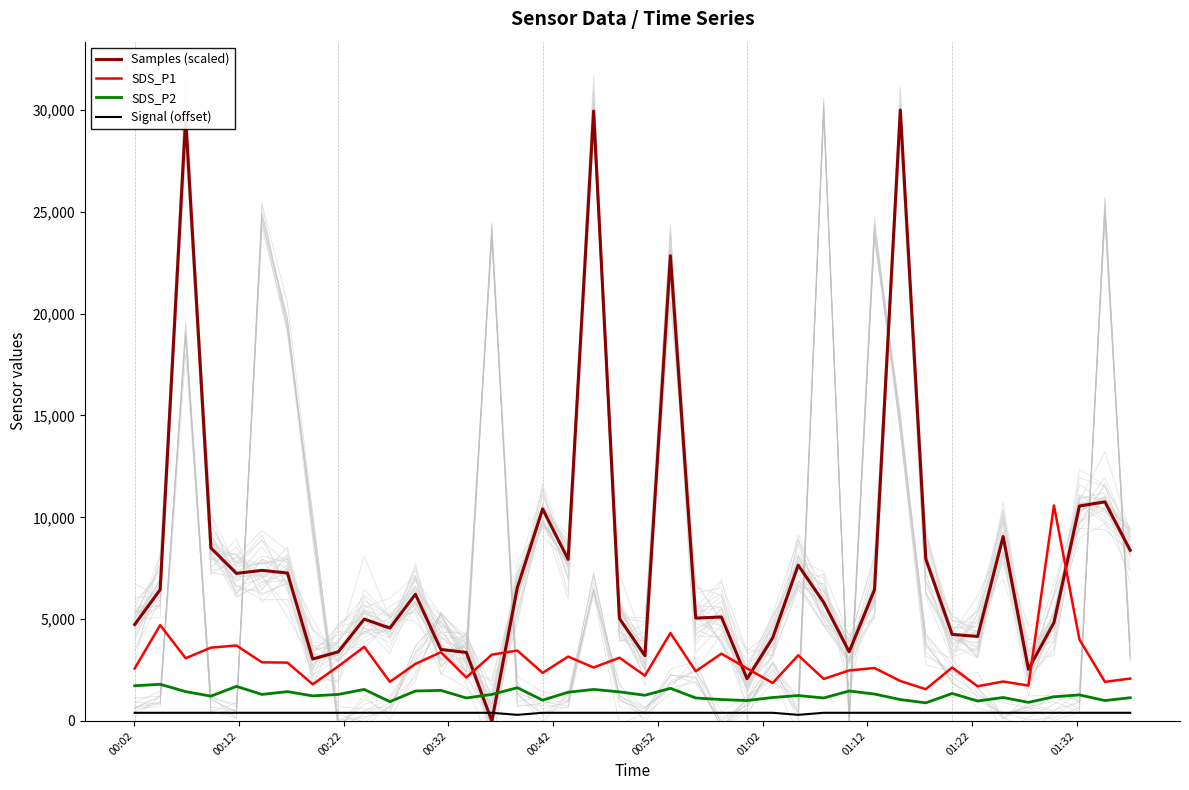

True or false: SDS_P1 and Signal (offset) cross at least once.

False